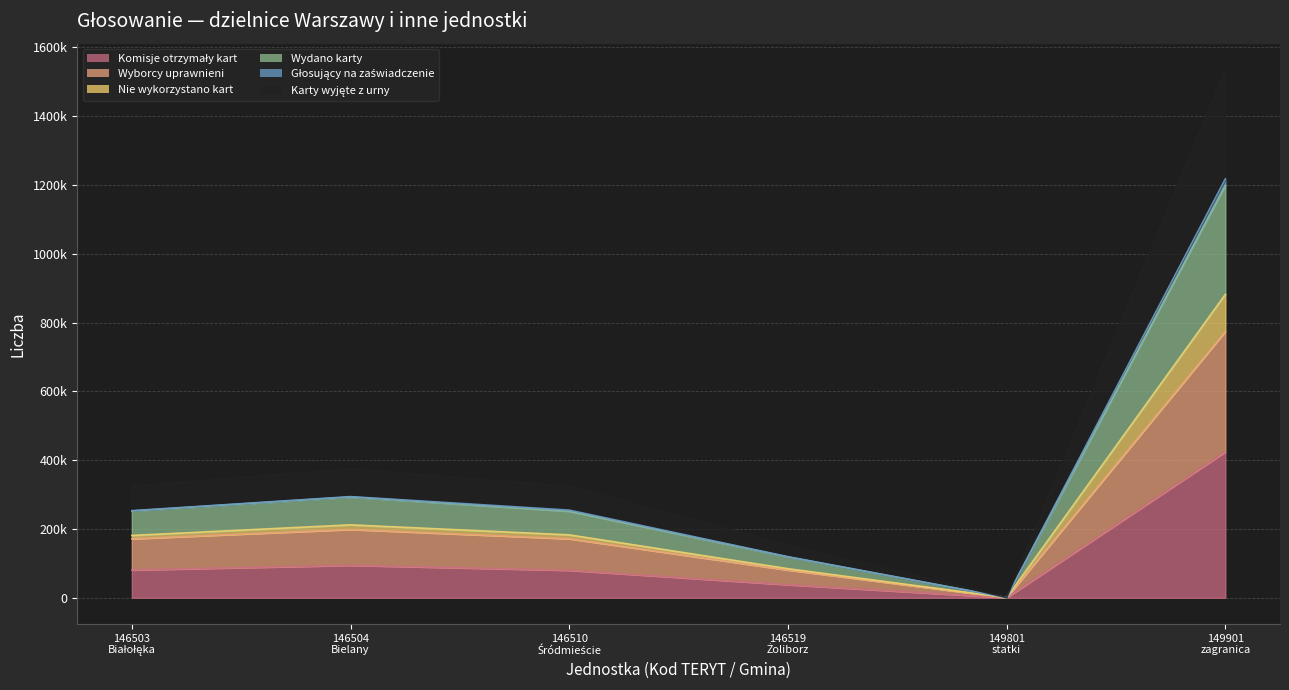

Which category has the highest value in the Wyborcy uprawnieni series?

149901
zagranica